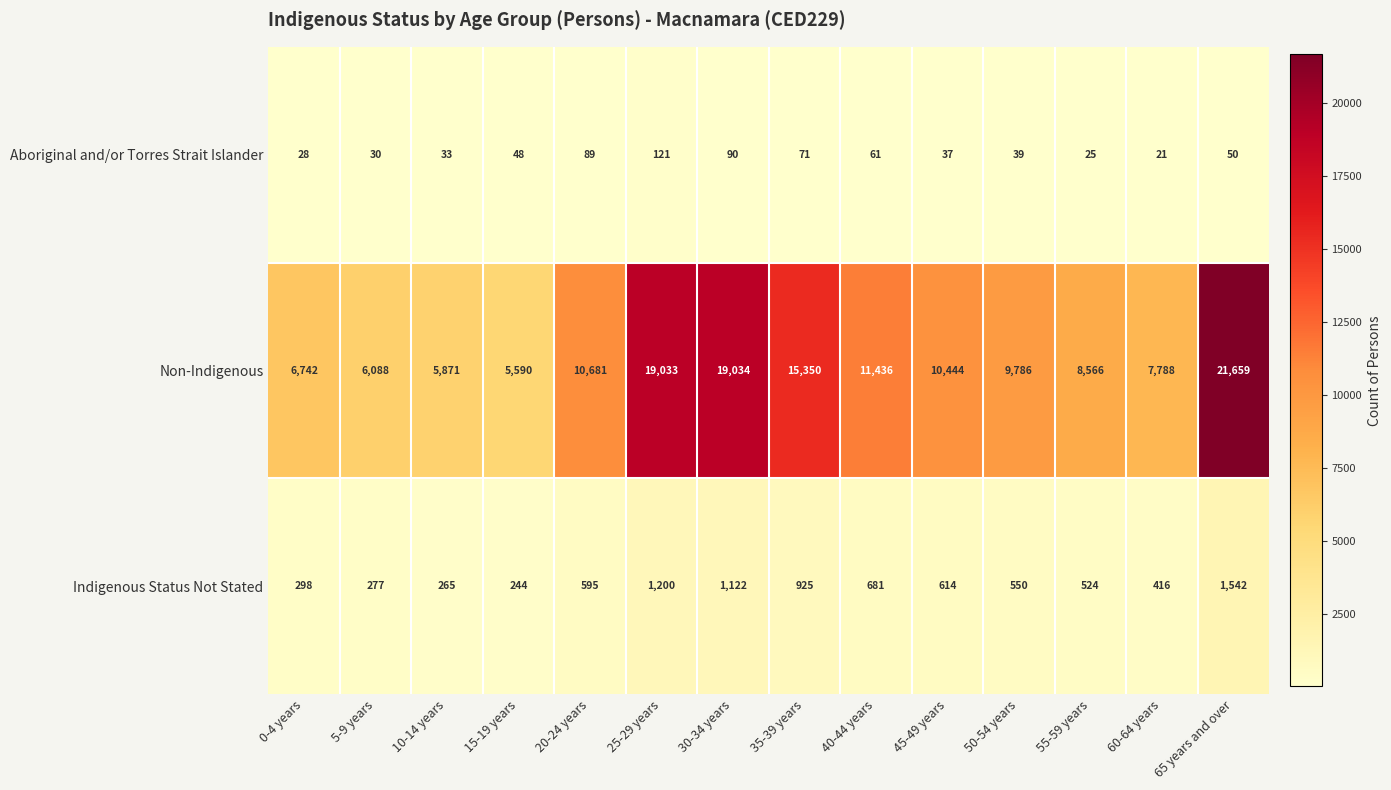

What is the average value of the Non-Indigenous series?

11291